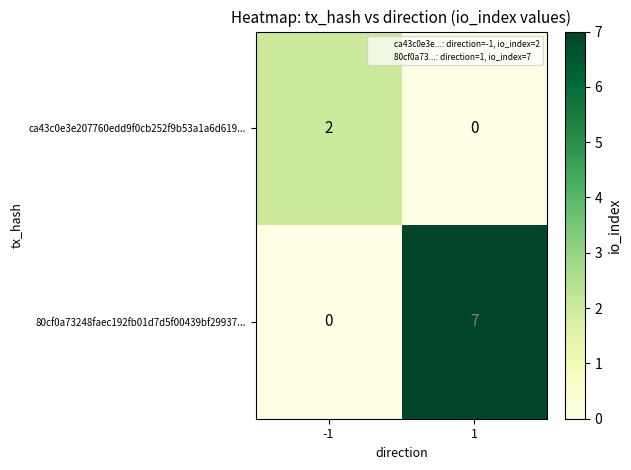

What is the sum of all 80cf0a73248faec192fb01d7d5f00439bf29937... values?

7